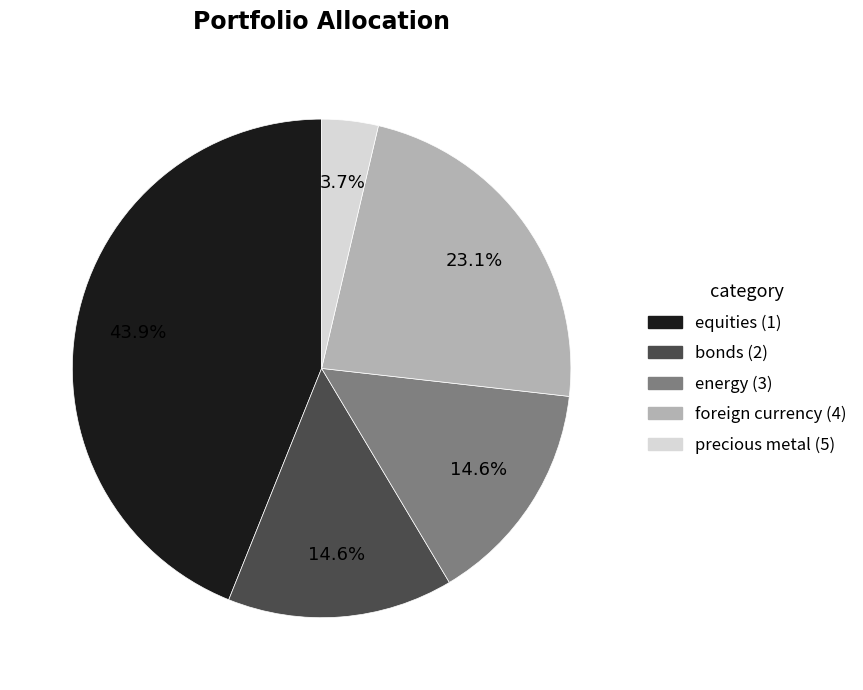

Is there a majority slice in this chart?

No